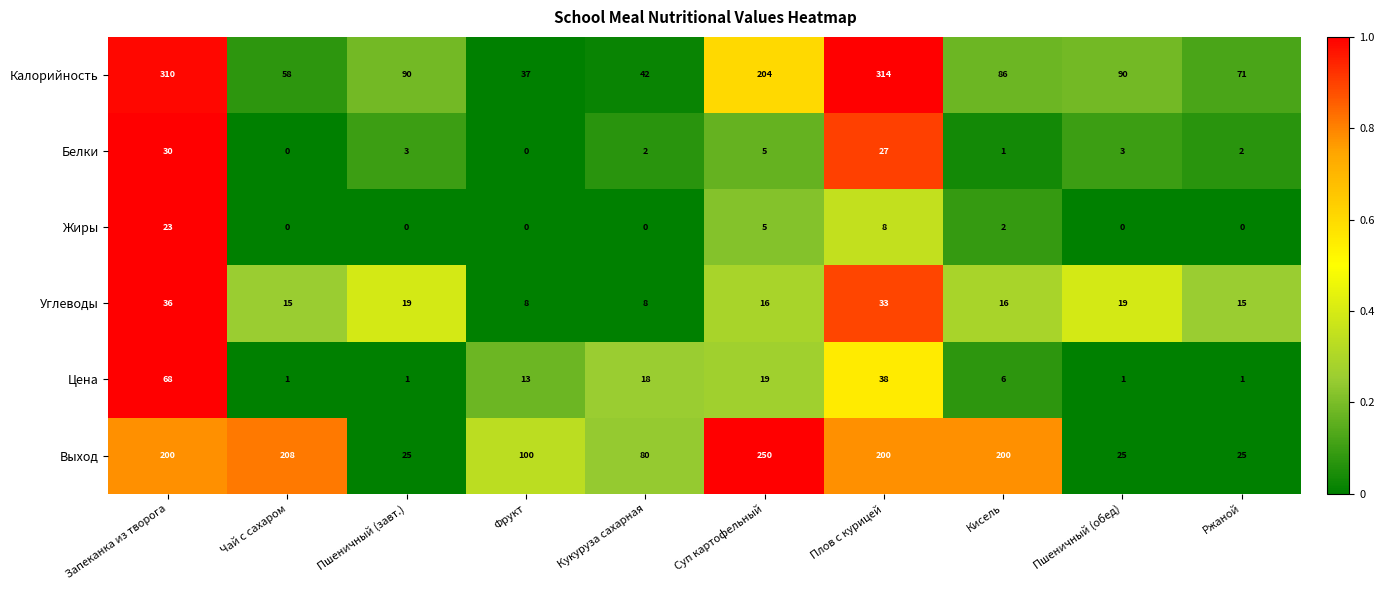

Which category has the highest value in the Калорийность series?

Плов с курицей